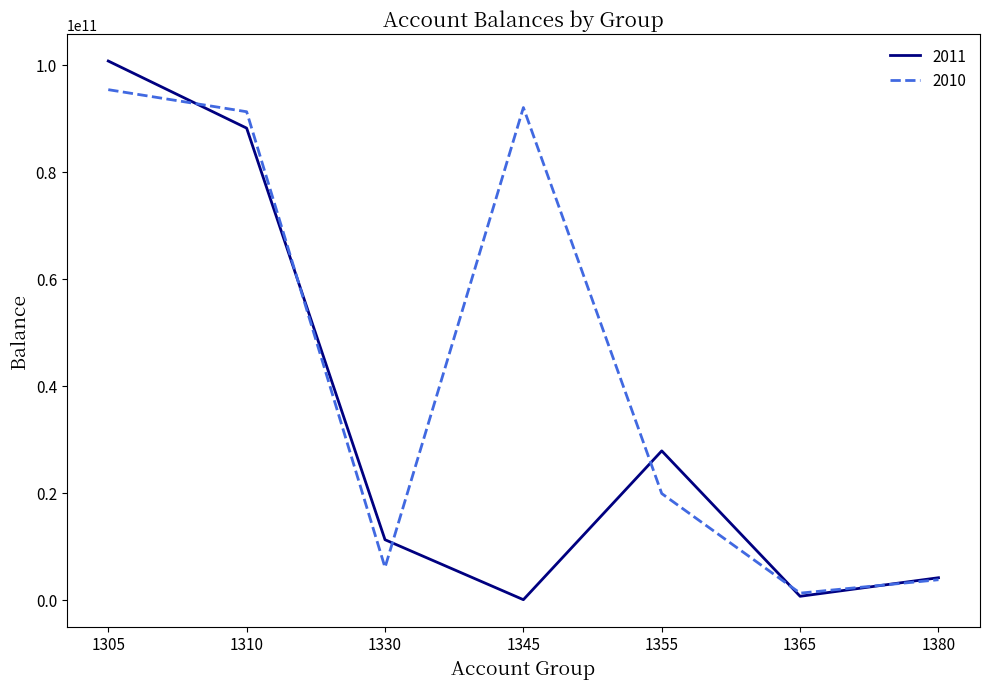

Reading left to right, what are all the values shown in this chart?

2011: 1305=100674077566	1310=88131363664	1330=11207743290	1345=0	1355=27812523782	1365=633738701	1380=4102616906
2010: 1305=95319069560	1310=91195676700	1330=6022135645	1345=91972718455	1355=19836258796	1365=1223713470	1380=3727243759